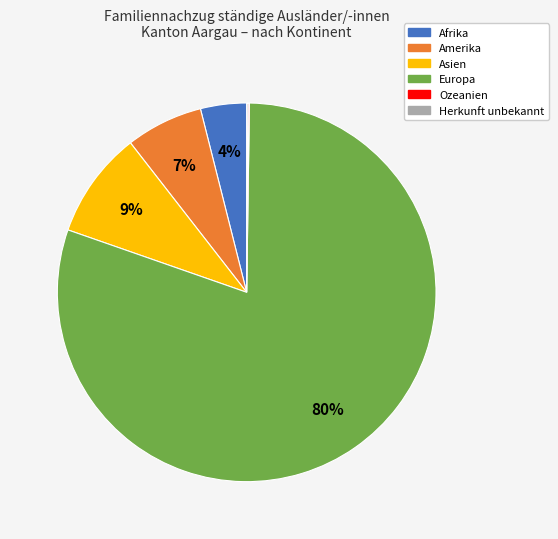

What is the largest slice in the pie chart?

Europa